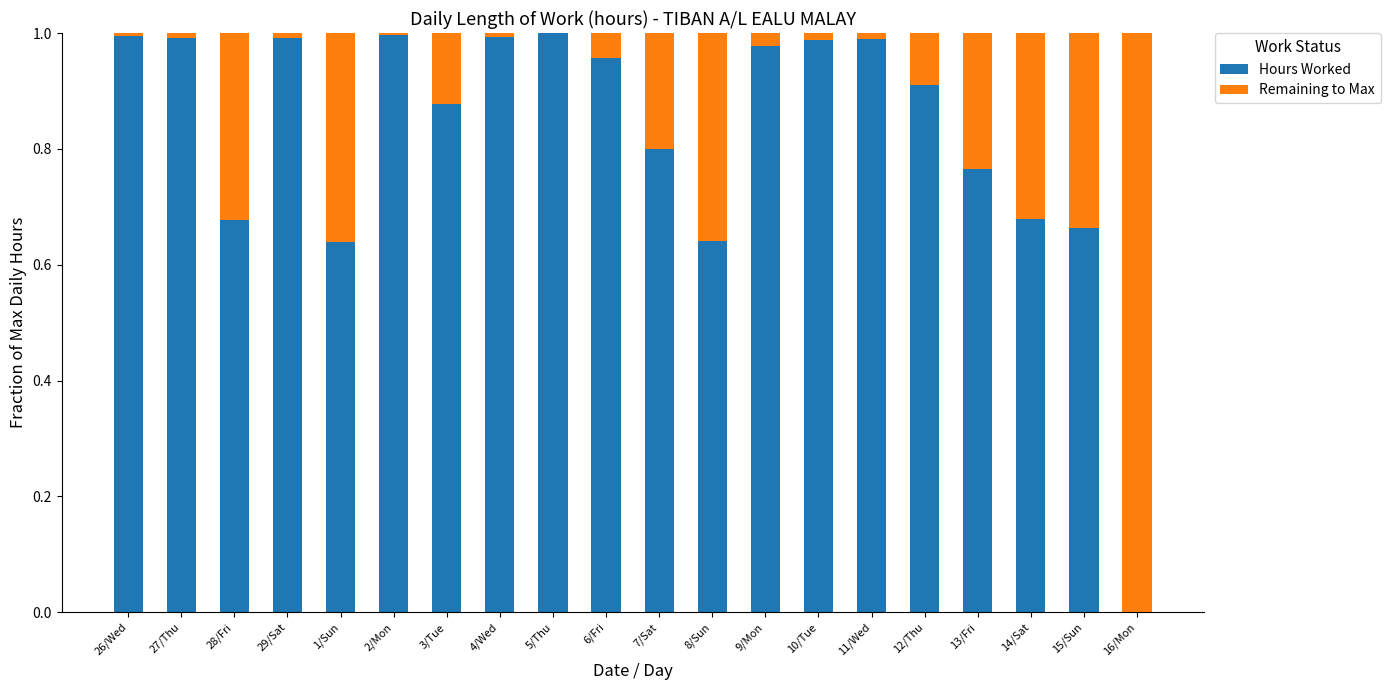

What is the sum of all Hours Worked values?

16.5